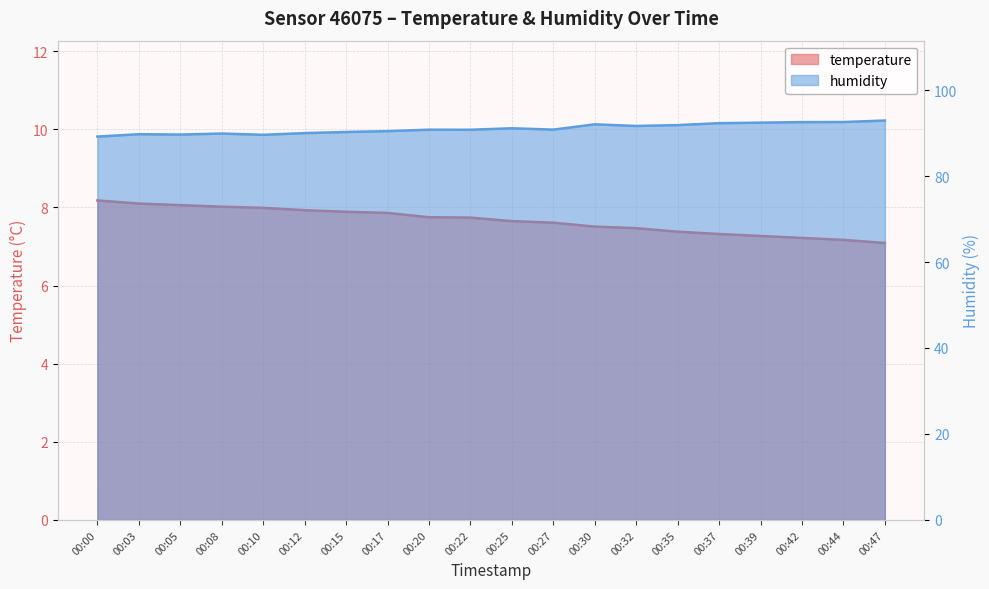

Reading right to left, transcribe all the data shown in this chart.

temperature: 00:47=7.1	00:44=7.2	00:42=7.2	00:39=7.3	00:37=7.3	00:35=7.4	00:32=7.5	00:30=7.5	00:27=7.6	00:25=7.7	00:22=7.7	00:20=7.8	00:17=7.9	00:15=7.9	00:12=7.9	00:10=8.0	00:08=8.0	00:05=8.1	00:03=8.1	00:00=8.2
humidity: 00:47=92.9	00:44=92.6	00:42=92.5	00:39=92.4	00:37=92.3	00:35=91.8	00:32=91.7	00:30=92.0	00:27=90.8	00:25=91.1	00:22=90.8	00:20=90.8	00:17=90.5	00:15=90.2	00:12=90.0	00:10=89.6	00:08=89.9	00:05=89.7	00:03=89.7	00:00=89.2